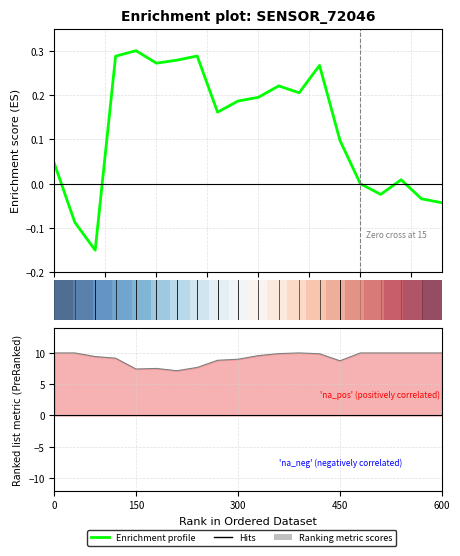

What is the difference between the Ranking metric scores values at 10 and 2.5?

0.4